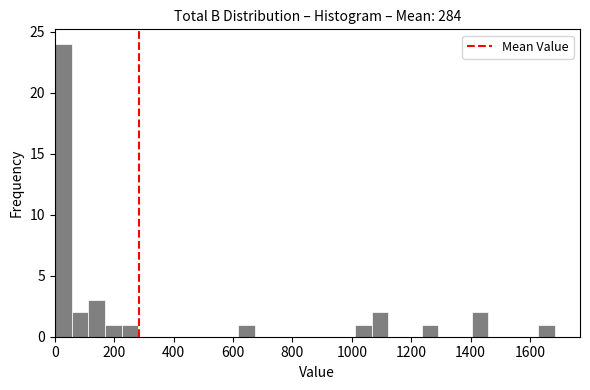

Read against the x-axis, roughly where is the centre of the tallest bar?

20